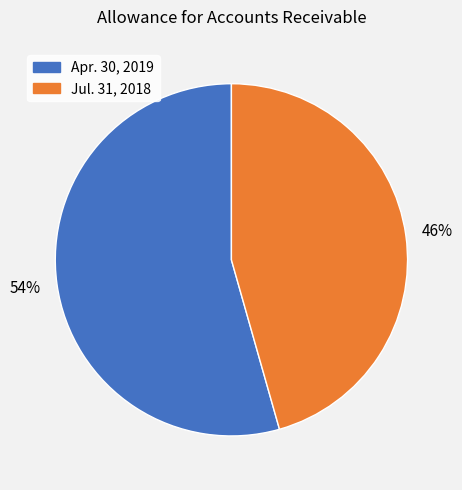

To the nearest percent, what is the combined percentage of Jul. 31, 2018 and Apr. 30, 2019?

100%